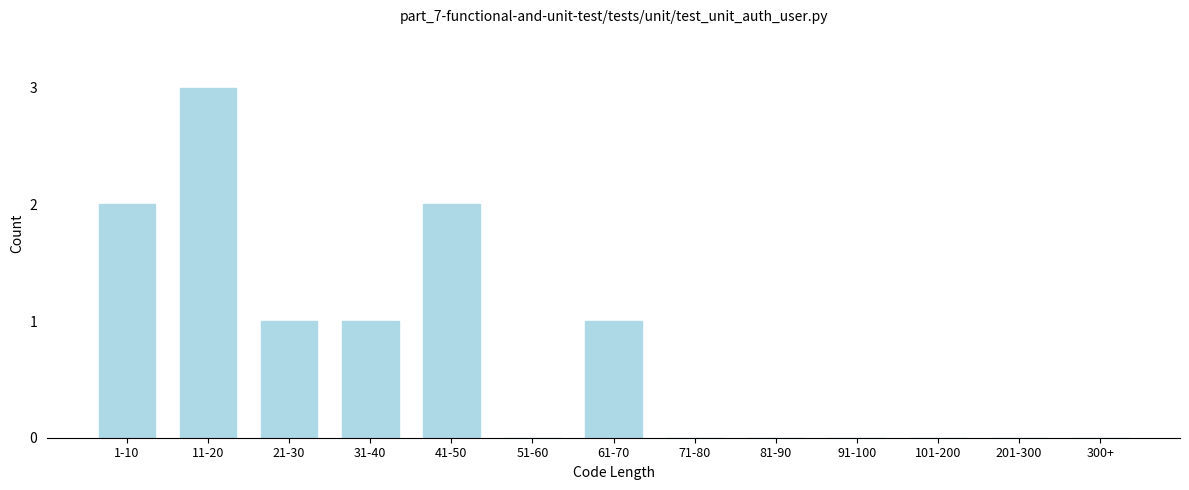

Reading left to right, list all the values displayed in this chart.

1-10=2	11-20=3	21-30=1	31-40=1	41-50=2	51-60=0	61-70=1	71-80=0	81-90=0	91-100=0	101-200=0	201-300=0	300+=0